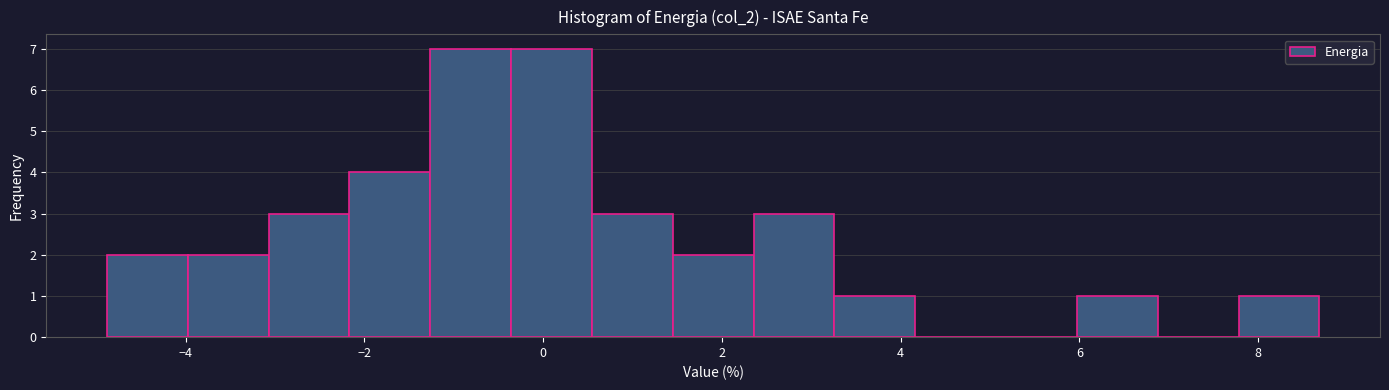

What is the height of the bar covering 1.4 to 2.4 on the x-axis? Neither the bar edges nor the heights are printed on the chart, so give them approximately, as read against the axes.

2